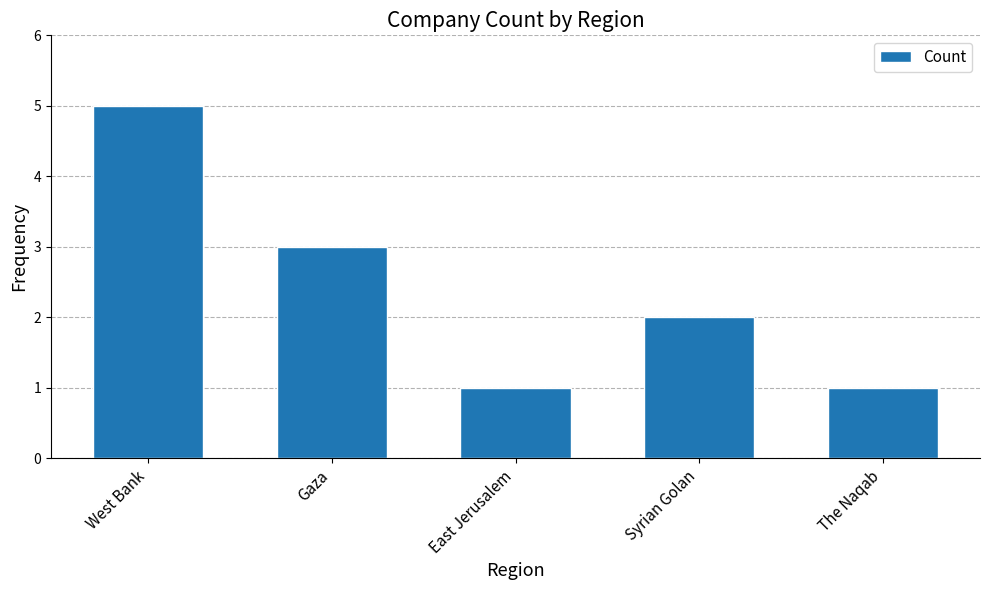

Between Gaza and West Bank, which is larger?

West Bank